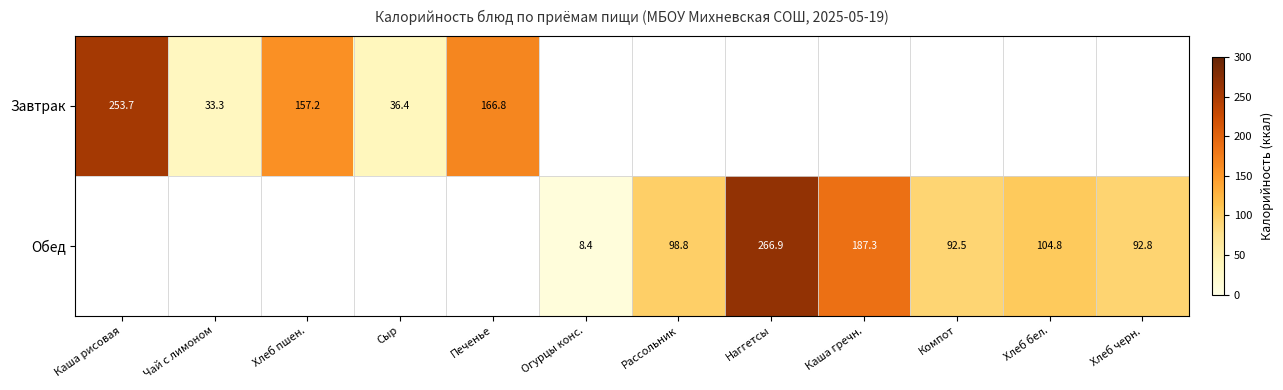

What is the difference between the Завтрак values at Сыр and Печенье?

130.4